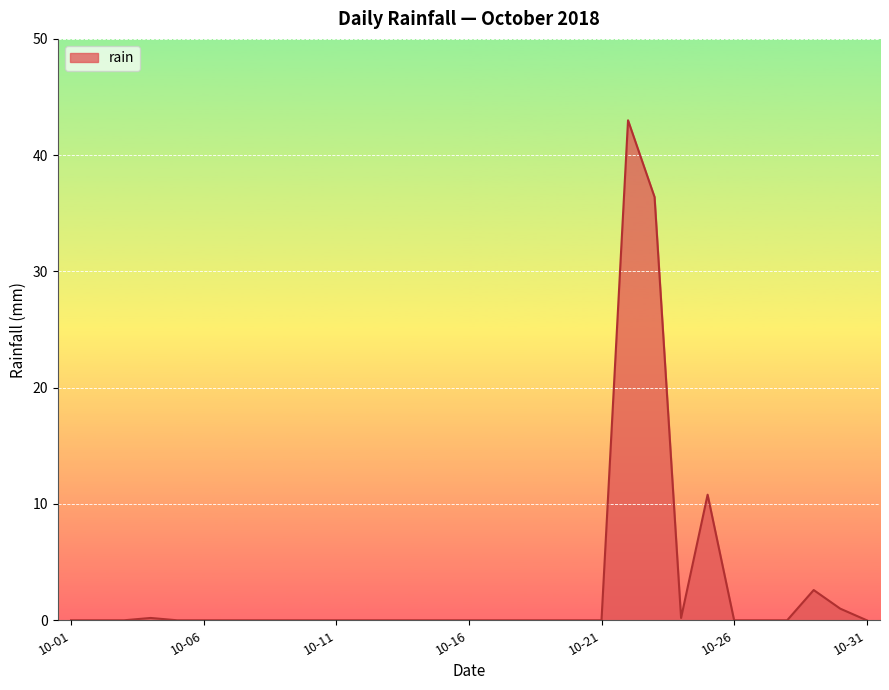

What is the maximum value shown in the chart?

43.0